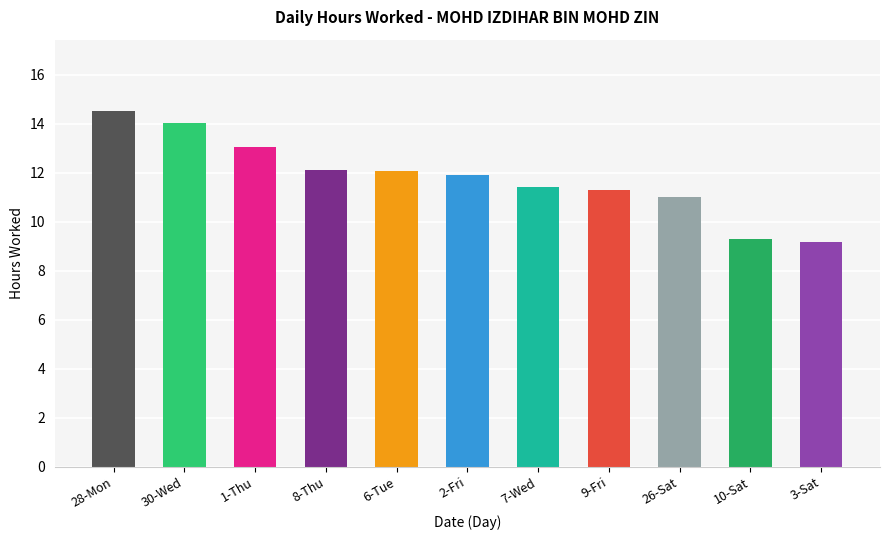

What is the change in value from 1-Thu to 26-Sat?

-2.0